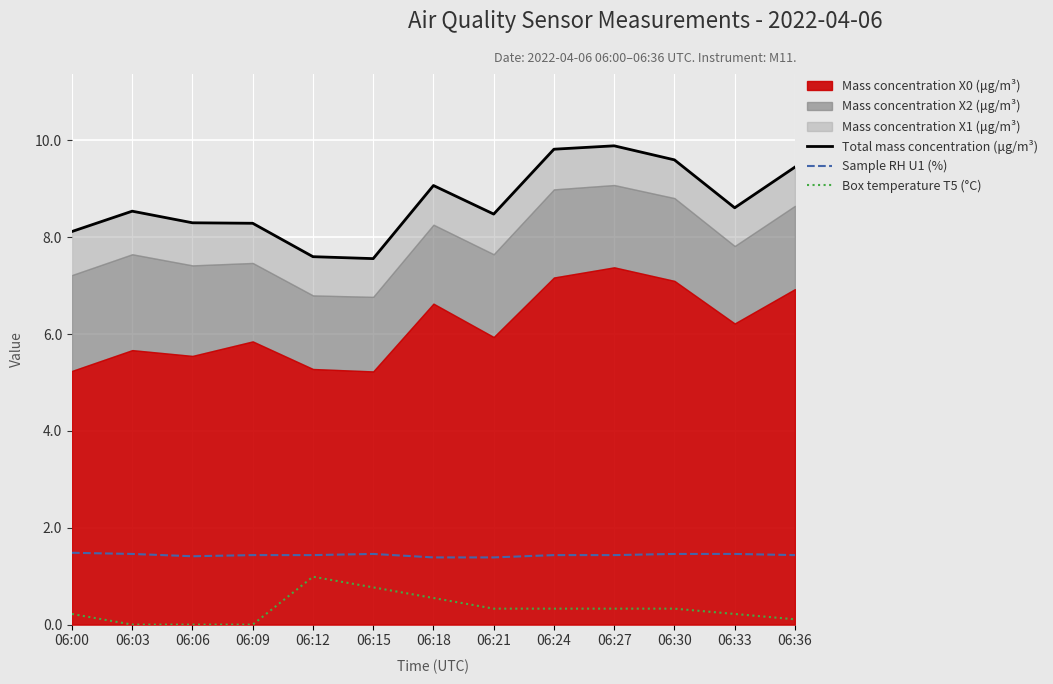

How many lines are shown in the chart?

3